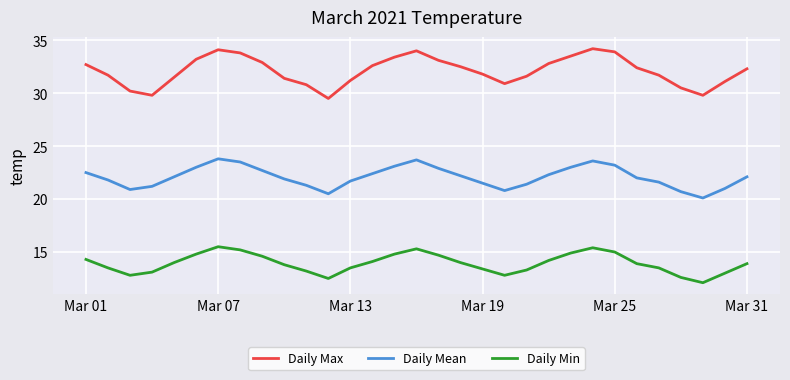

True or false: Daily Max and Daily Mean cross at least once.

False